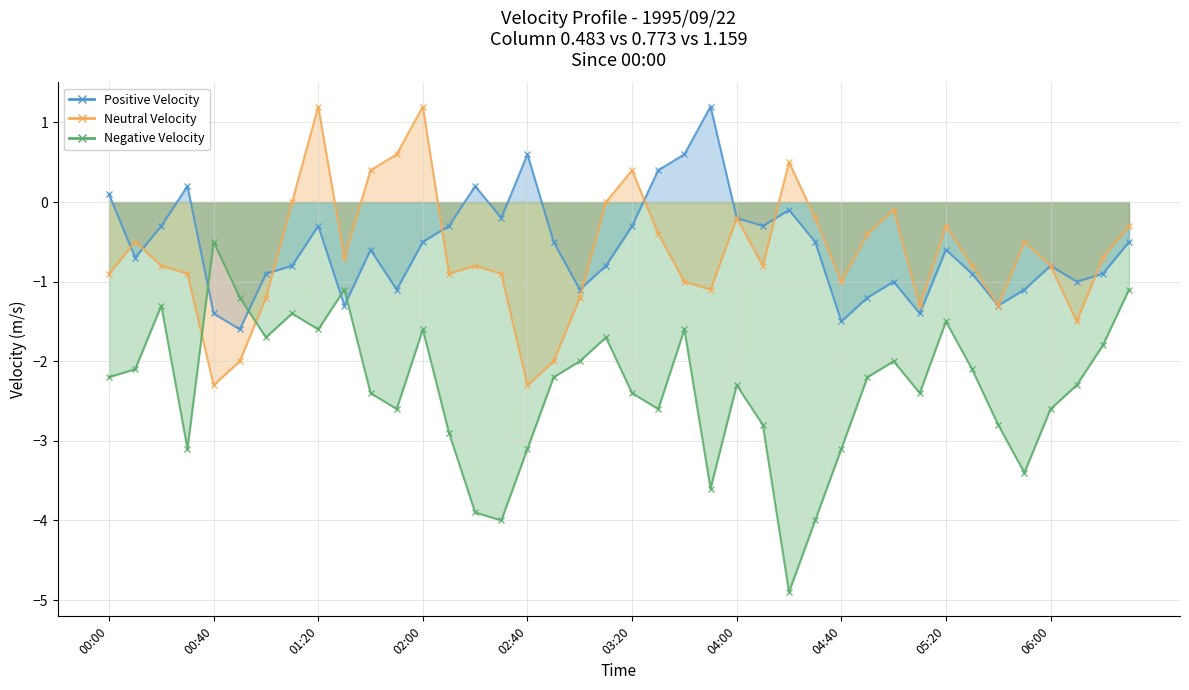

Between which two adjacent categories do Positive Velocity and Neutral Velocity first intersect?

00:00 and 00:10